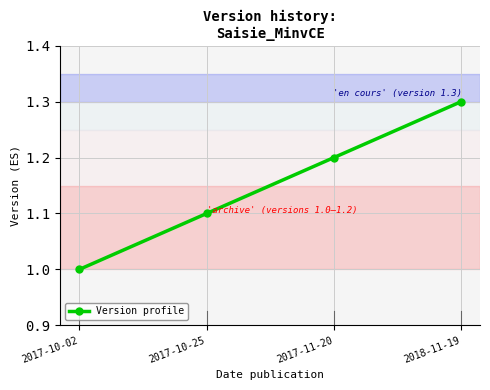

Is this an area chart (filled region under the line)?

No